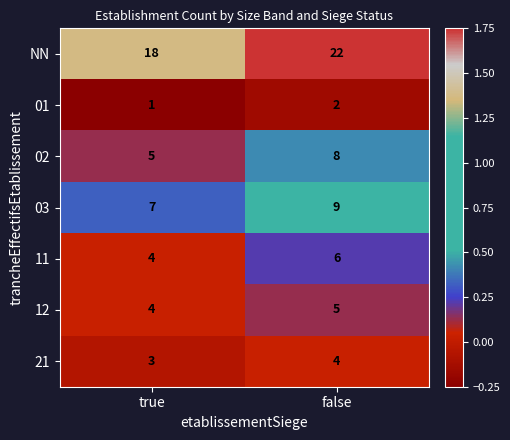

Rank the series at false from highest to lowest value.

NN, 03, 02, 11, 12, 21, 01